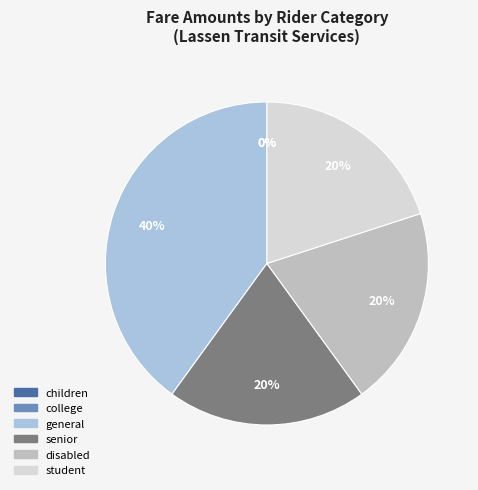

Is it true that children is 1% of the pie?

False